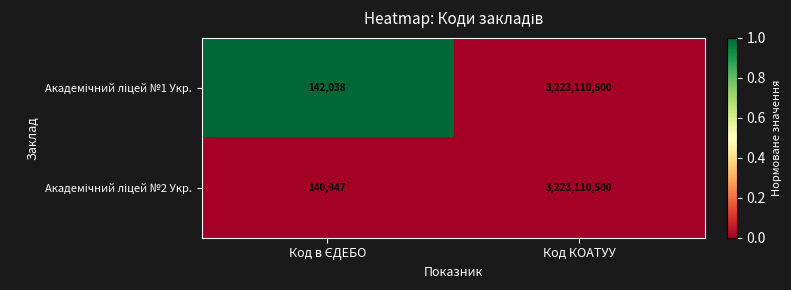

At which category is the sum across all series the highest?

Код КОАТУУ